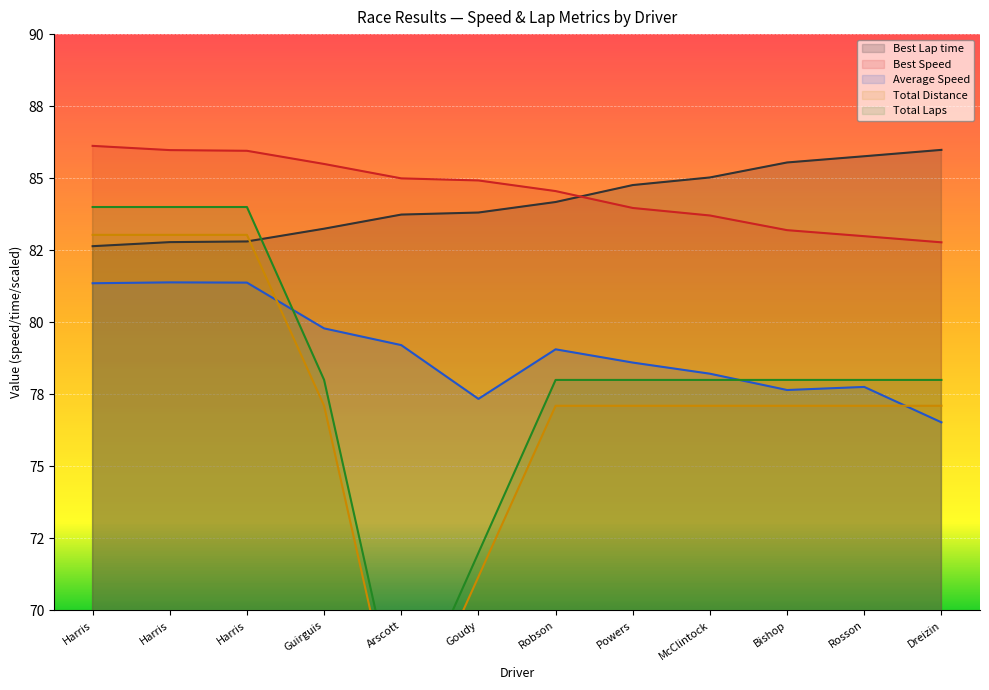

What is the sum of all Average Speed values?

948.3